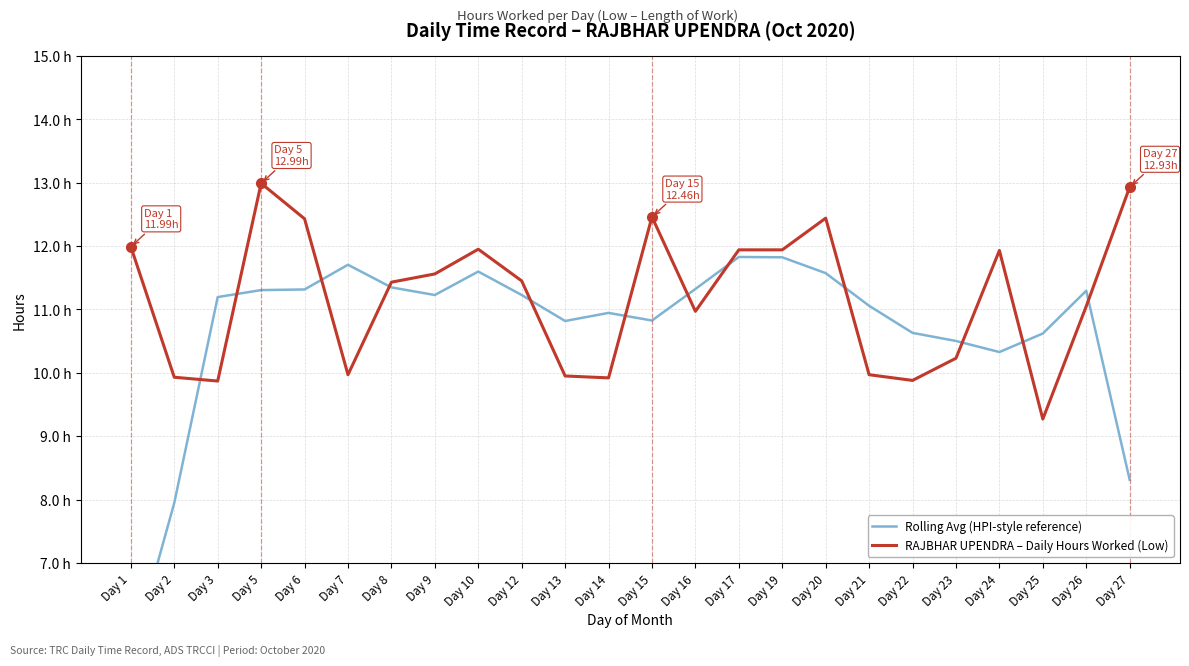

Rank the categories by Rolling Avg (HPI-style reference) value from highest to lowest.

Day 17, Day 19, Day 7, Day 10, Day 20, Day 8, Day 16, Day 6, Day 5, Day 26, Day 9, Day 12, Day 3, Day 21, Day 14, Day 15, Day 13, Day 22, Day 25, Day 23, Day 24, Day 27, Day 2, Day 1